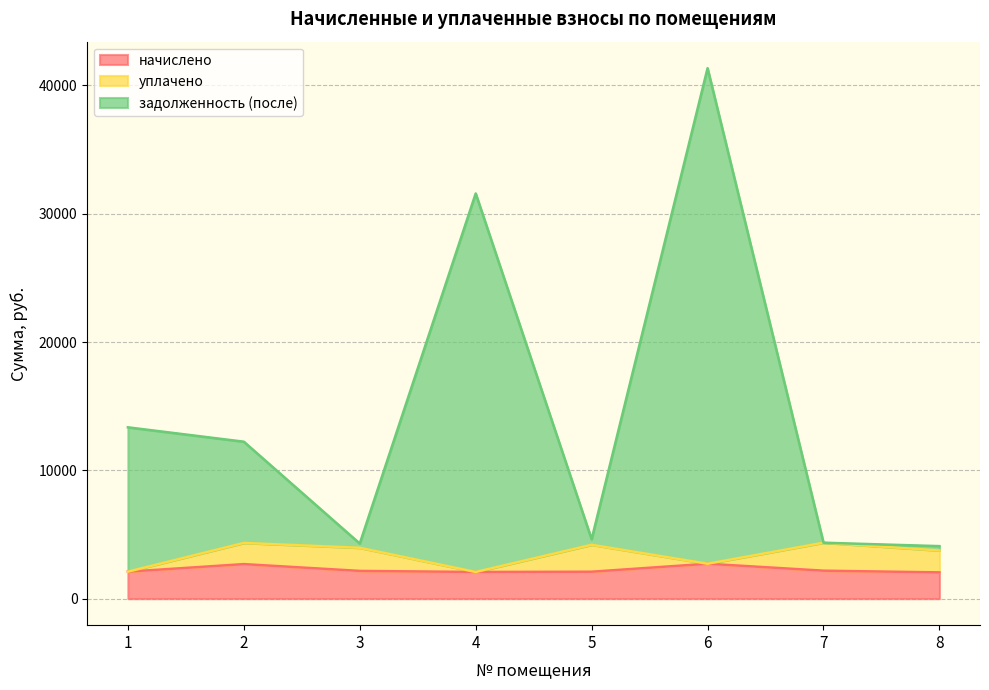

Which series changed the most between 3 and 6?

задолженность (после)